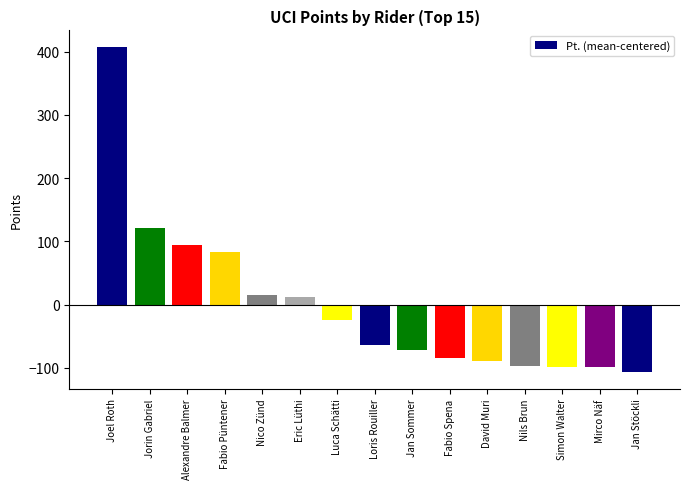

What is the difference between the second highest and second lowest values?

220.0